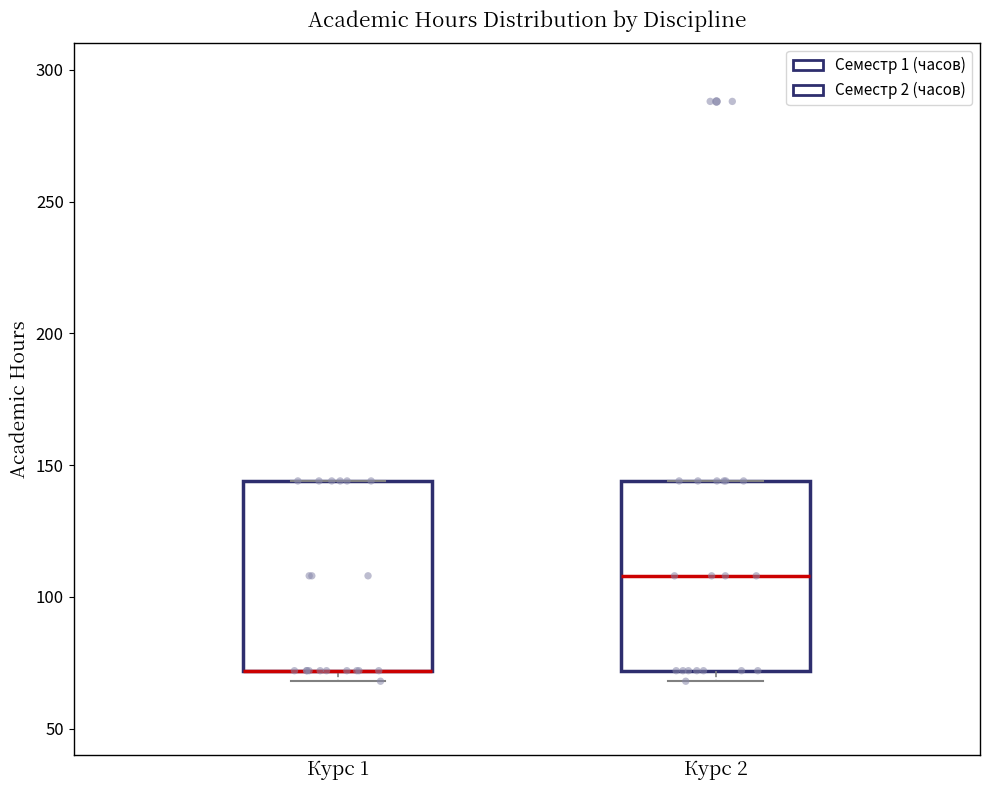

Where does the median line of the box for Курс 2 sit on the y-axis? The values are not printed on the chart, so give them approximately, as read against the axis.

110